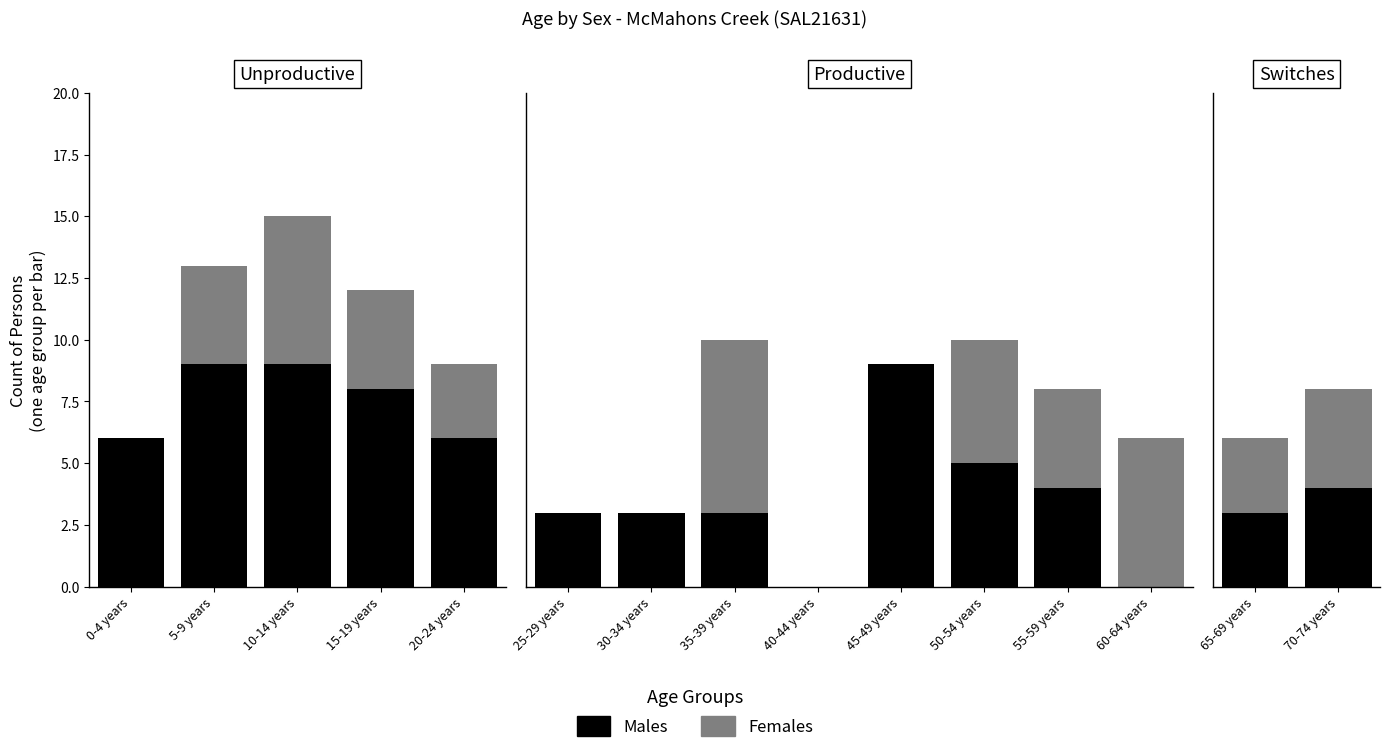

Which category has the highest value in the Males series?

70-74 years